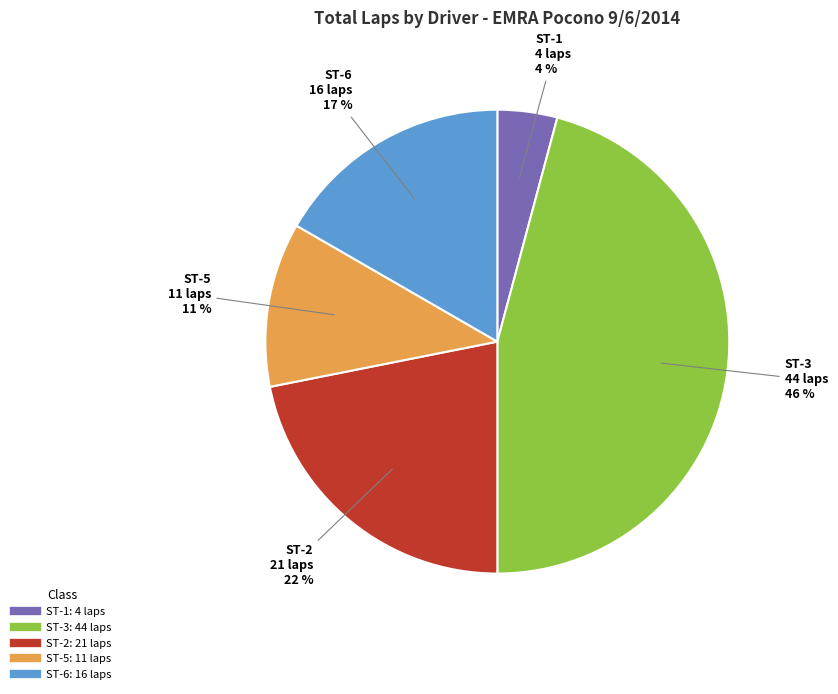

To the nearest percent, what is the difference between the largest and smallest slice percentages?

42%